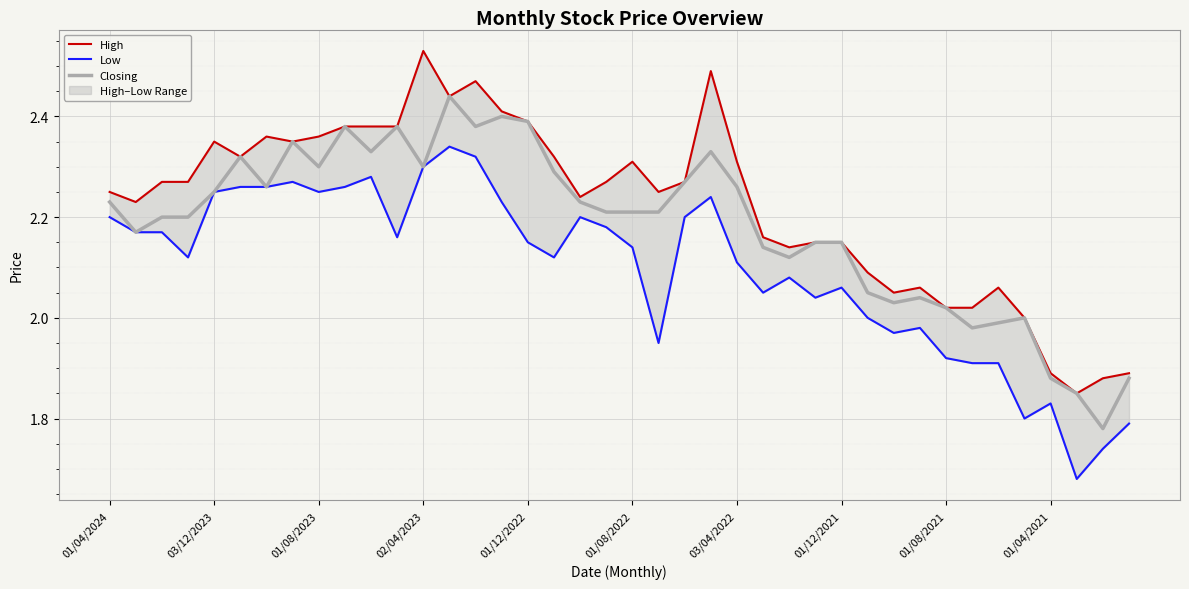

At how many categories does at least one series exceed 2?

35